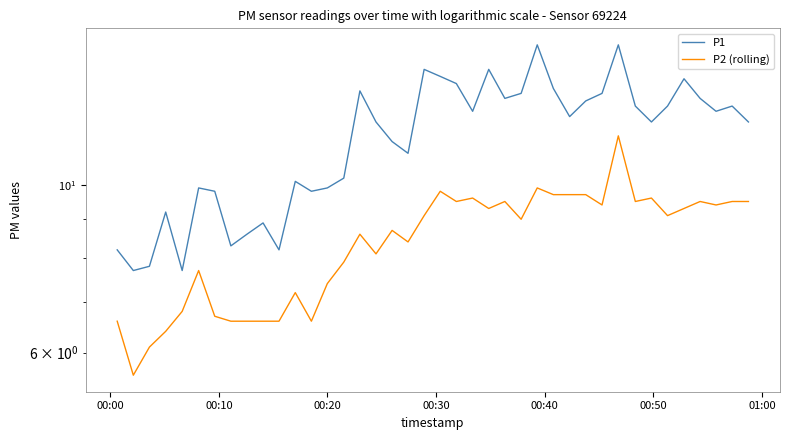

Count the number of data series in this chart.

2